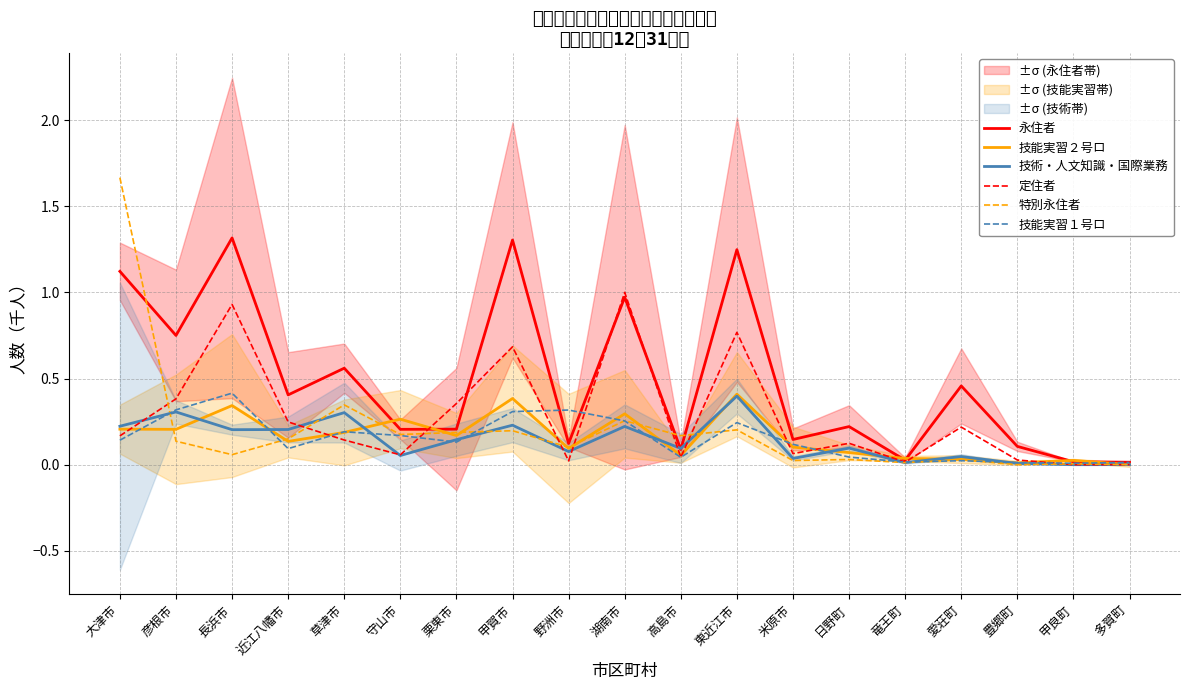

What value does the 特別永住者 series have at 草津市?

0.3